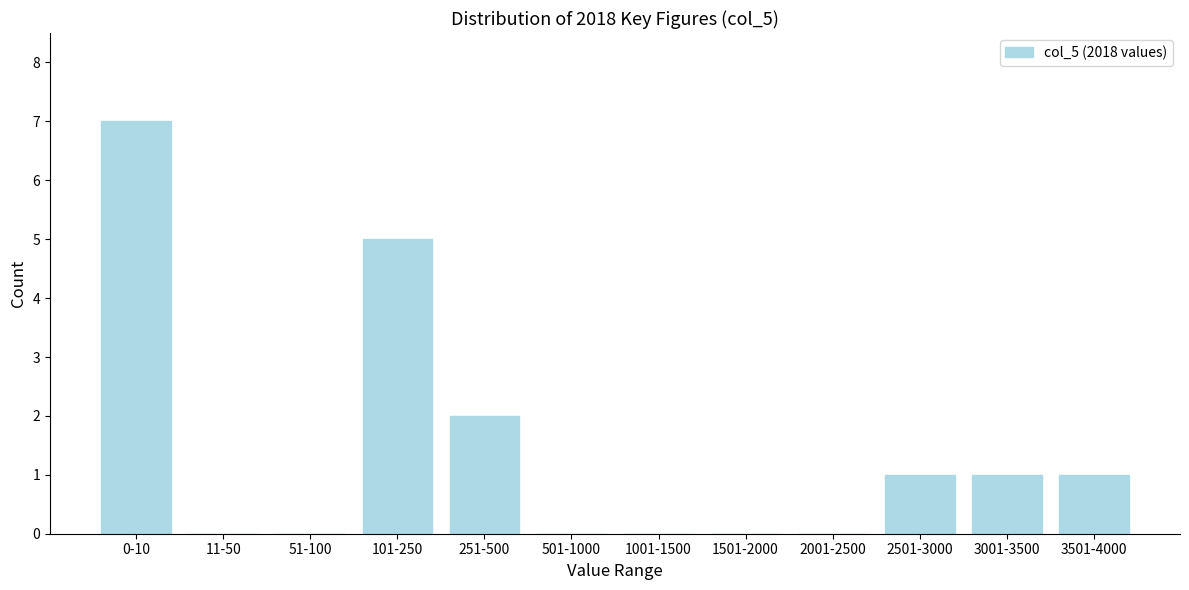

Reading left to right, list all the values displayed in this chart.

0-10=7	11-50=0	51-100=0	101-250=5	251-500=2	501-1000=0	1001-1500=0	1501-2000=0	2001-2500=0	2501-3000=1	3001-3500=1	3501-4000=1